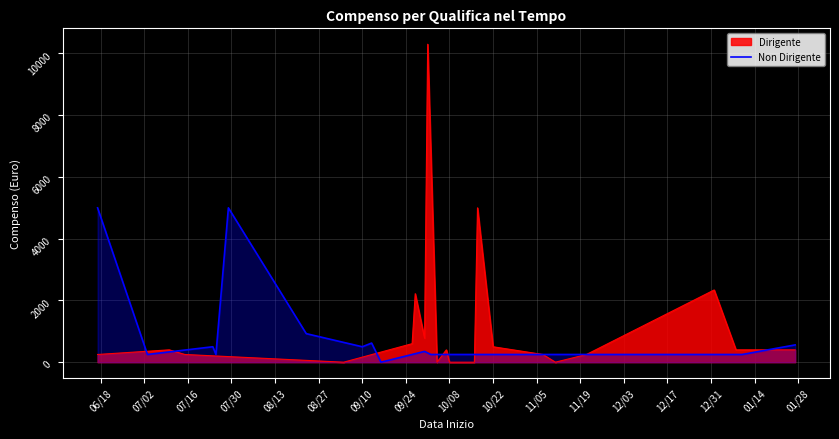

Which series has the widest spread of values?

Dirigente